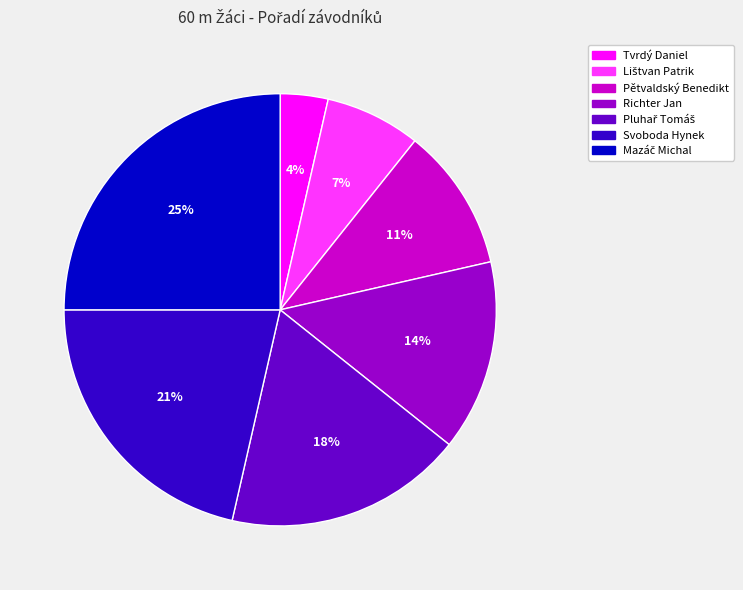

Is the sum of Tvrdý Daniel and Richter Jan greater than half?

No